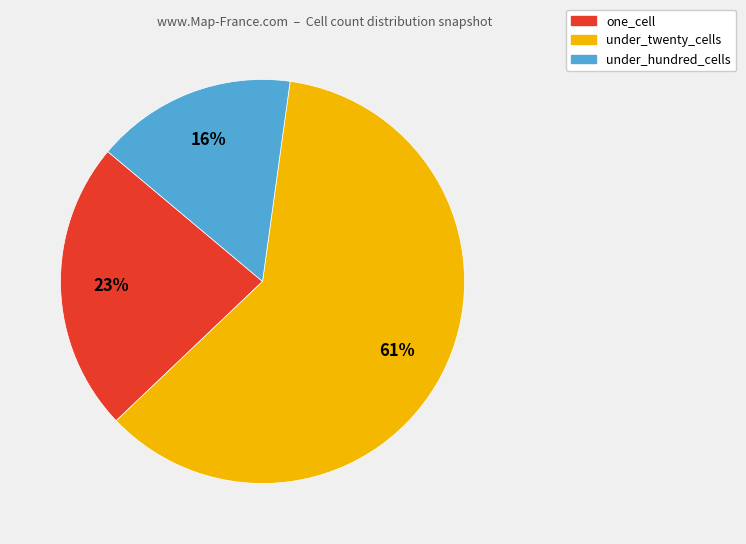

To the nearest percent, what portion does under_hundred_cells represent?

16%